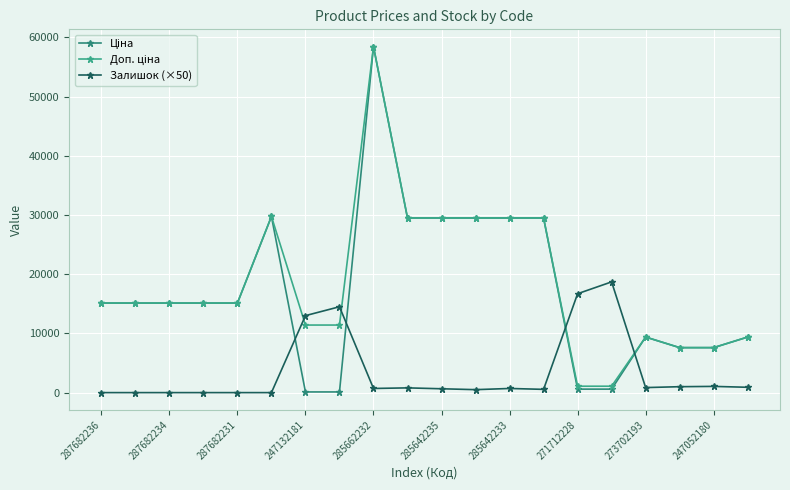

Rank the series by their maximum value, from highest to lowest.

Ціна, Доп. ціна, Залишок (×50)